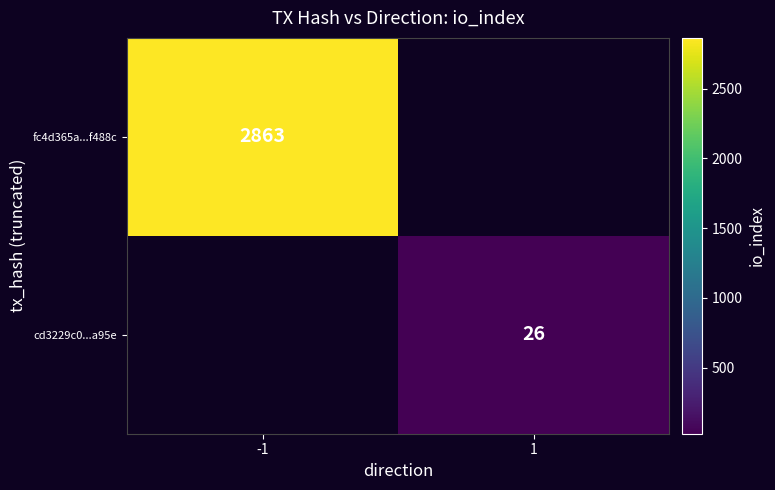

True or false: cd3229c0...a95e has a value of 16 at 1.

False